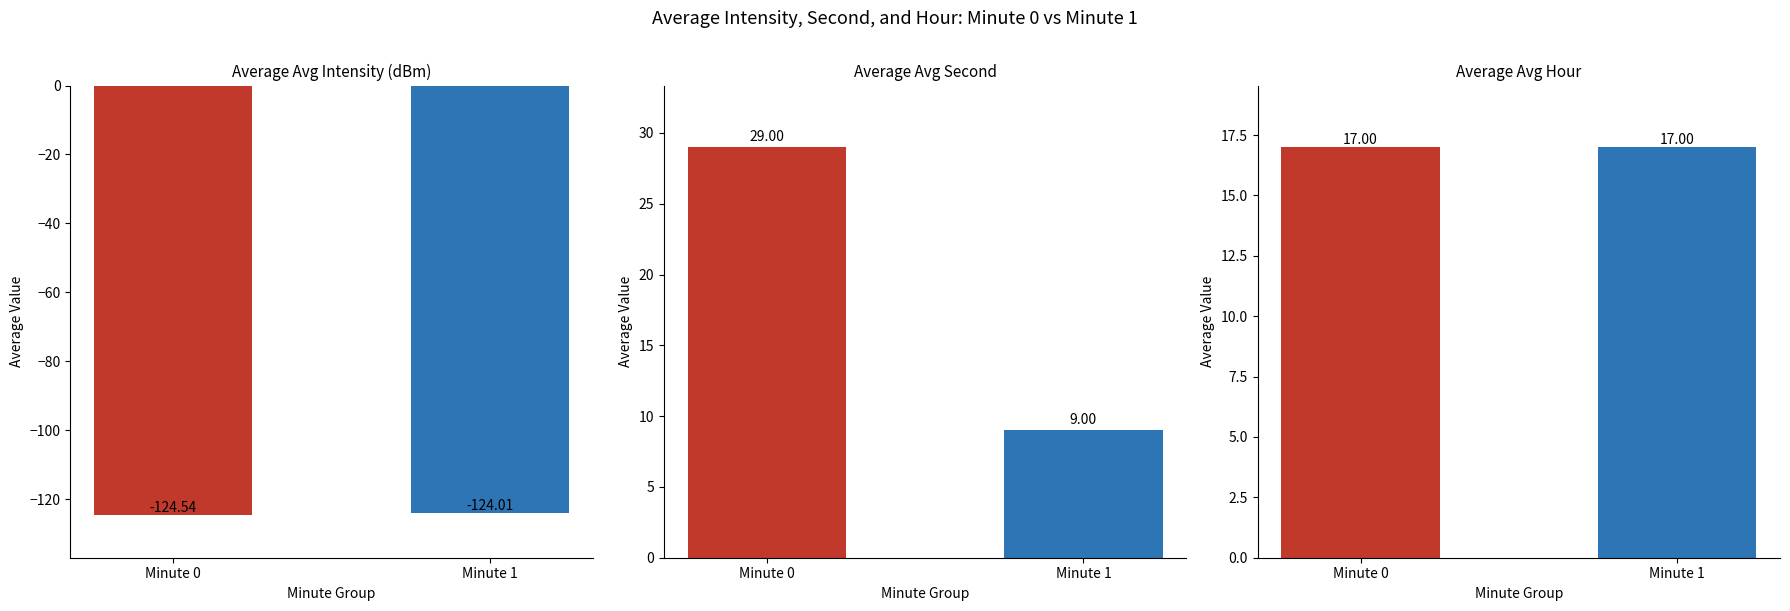

How many bars are there in each group?

2